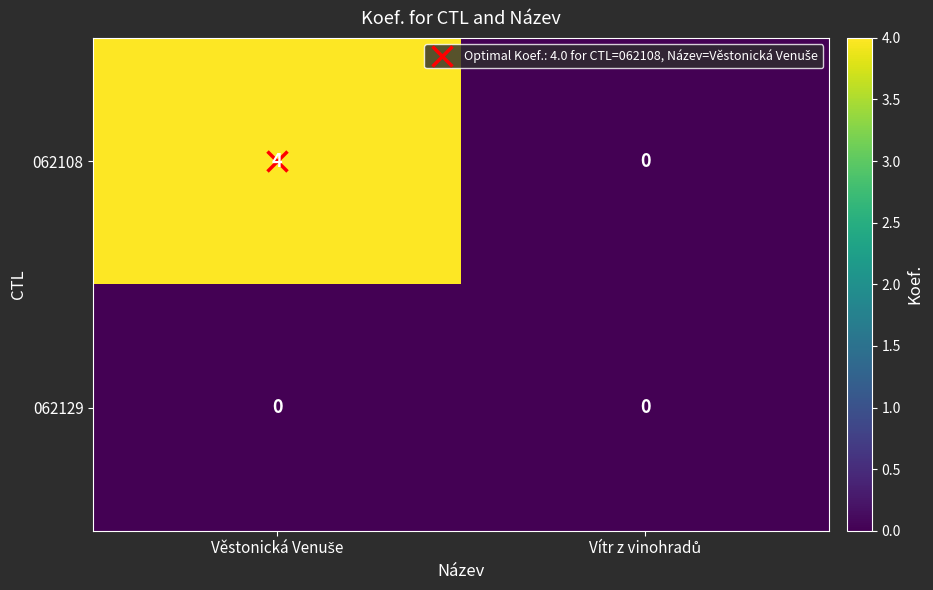

Rank the series by their average value, from highest to lowest.

062108, 062129